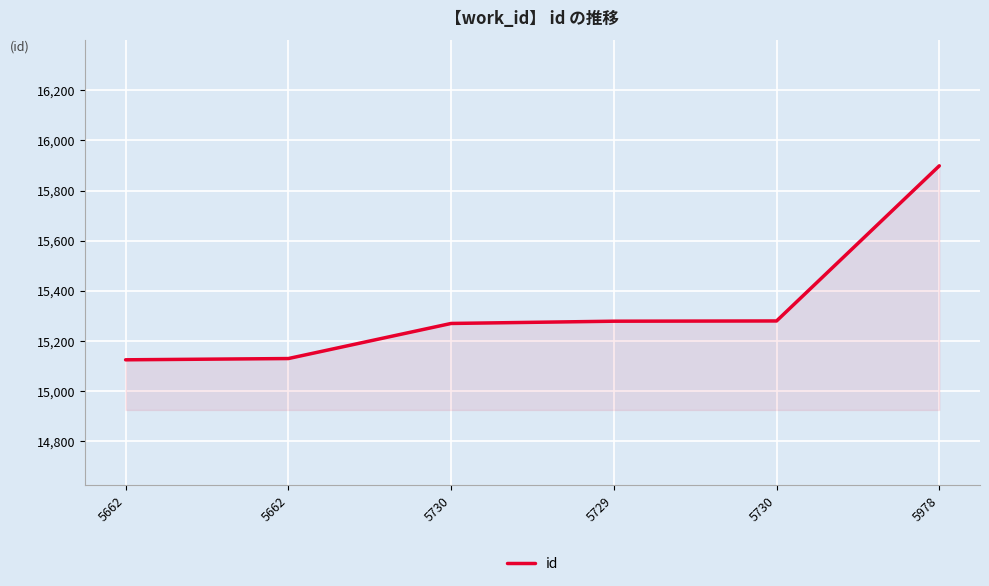

What is the average value?

15330